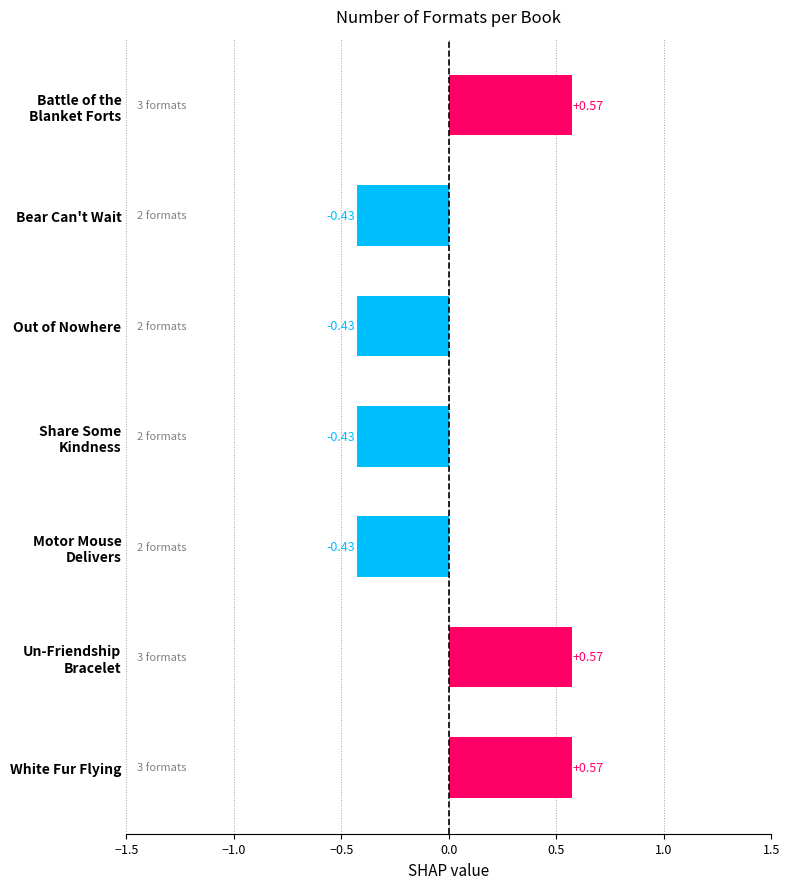

What position from the right is White Fur Flying?

1